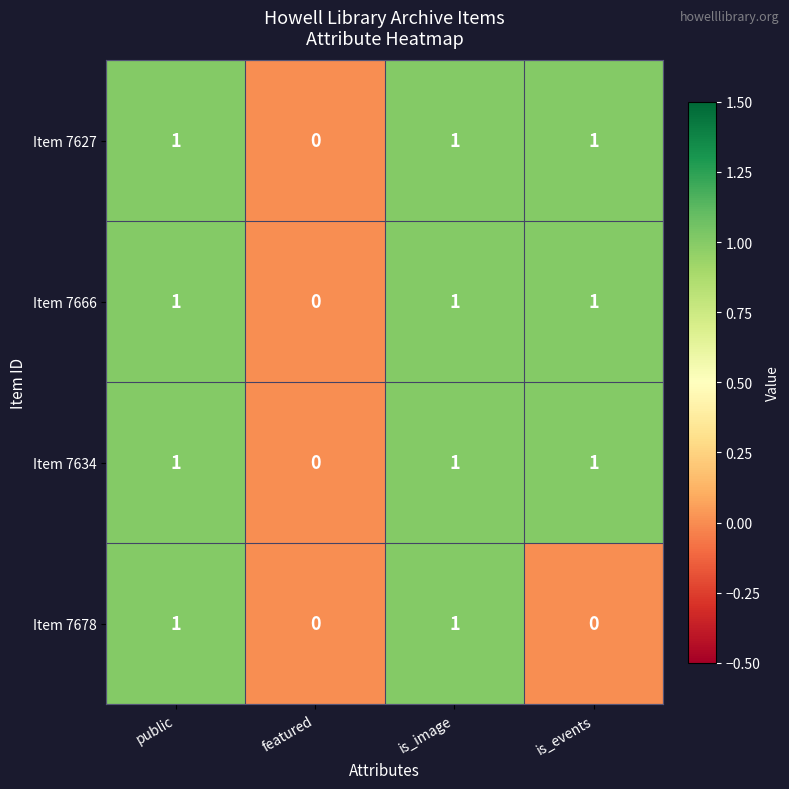

Reading right to left, extract all data points from this chart.

Item 7627: is_events=1	is_image=1	featured=0	public=1
Item 7666: is_events=1	is_image=1	featured=0	public=1
Item 7634: is_events=1	is_image=1	featured=0	public=1
Item 7678: is_events=0	is_image=1	featured=0	public=1